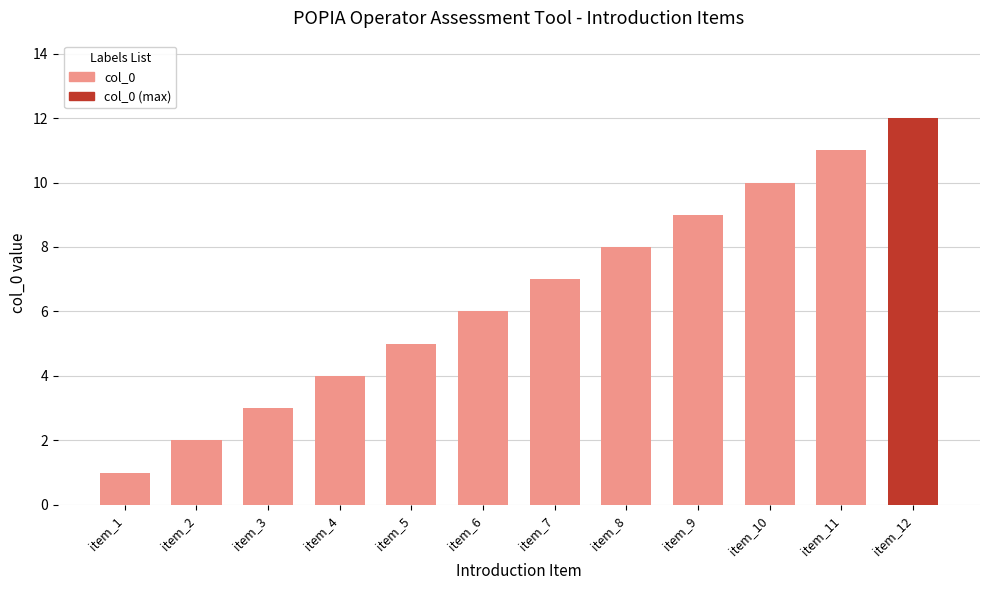

Rank the categories by value from highest to lowest.

item_12, item_11, item_10, item_9, item_8, item_7, item_6, item_5, item_4, item_3, item_2, item_1